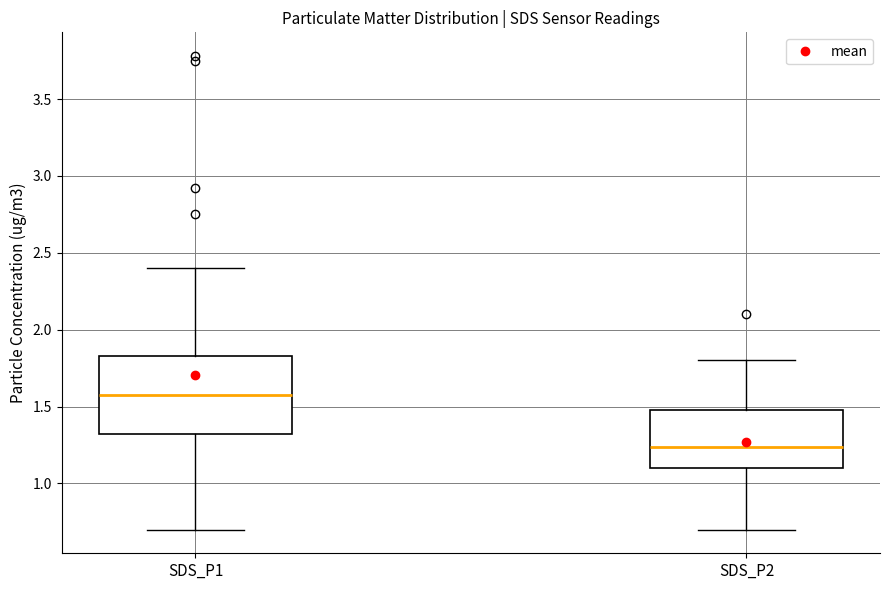

Where is the upper edge of the box for SDS_P1 on the y-axis? The values are not printed on the chart, so give them approximately, as read against the axis.

1.85